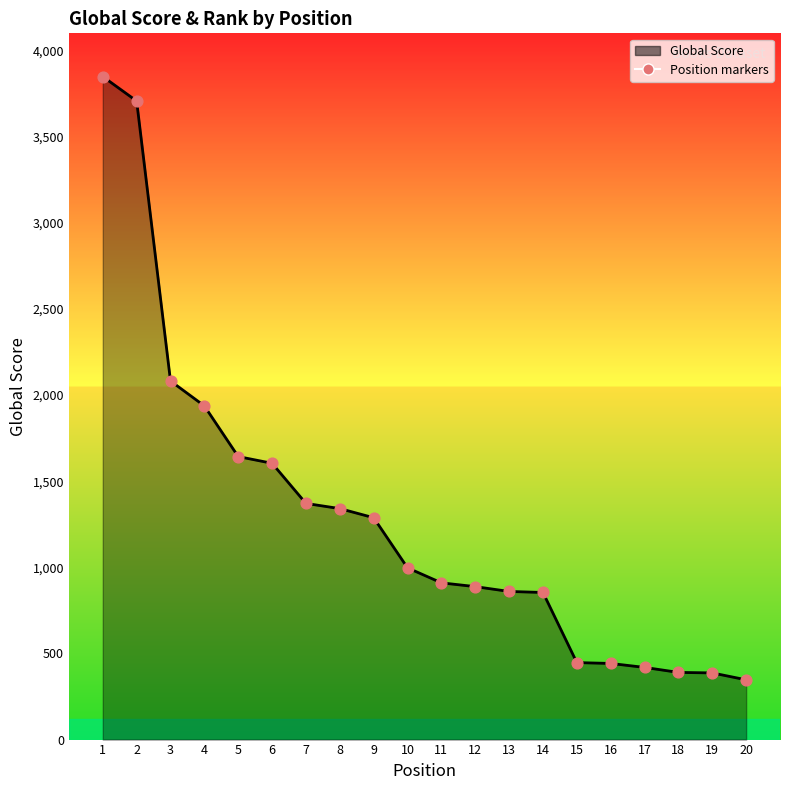

What is the difference between the values at 20 and 14?

507